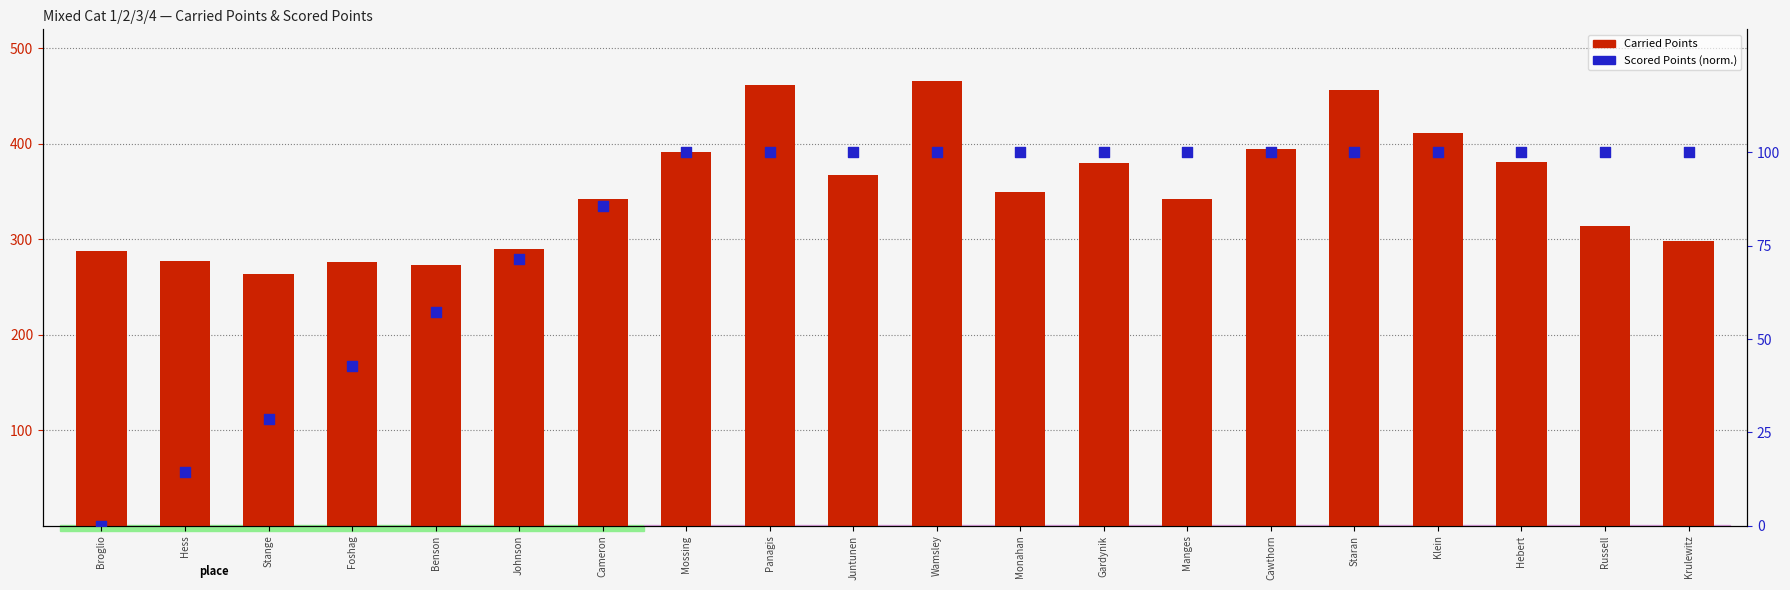

Which series has the largest total across all categories?

Carried Points